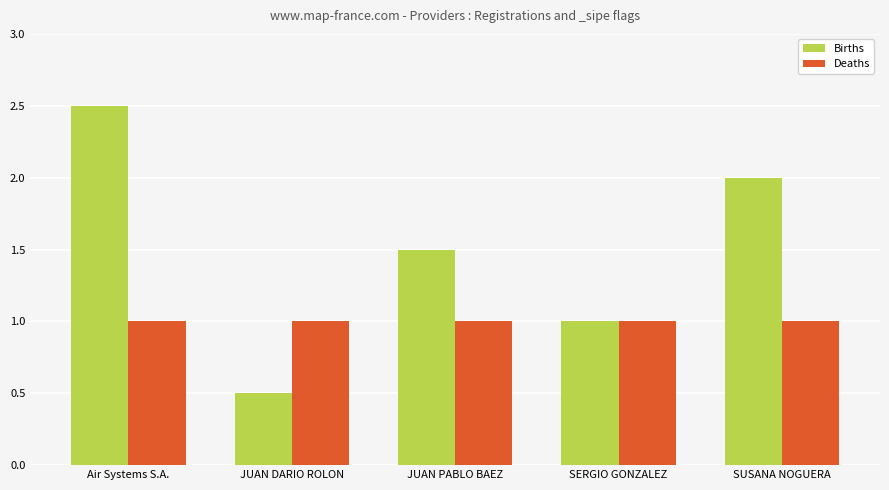

Reading left to right, transcribe all the data shown in this chart.

Births: 2.5	0.5	1.5	1.0	2.0
Deaths: 1.0	1.0	1.0	1.0	1.0